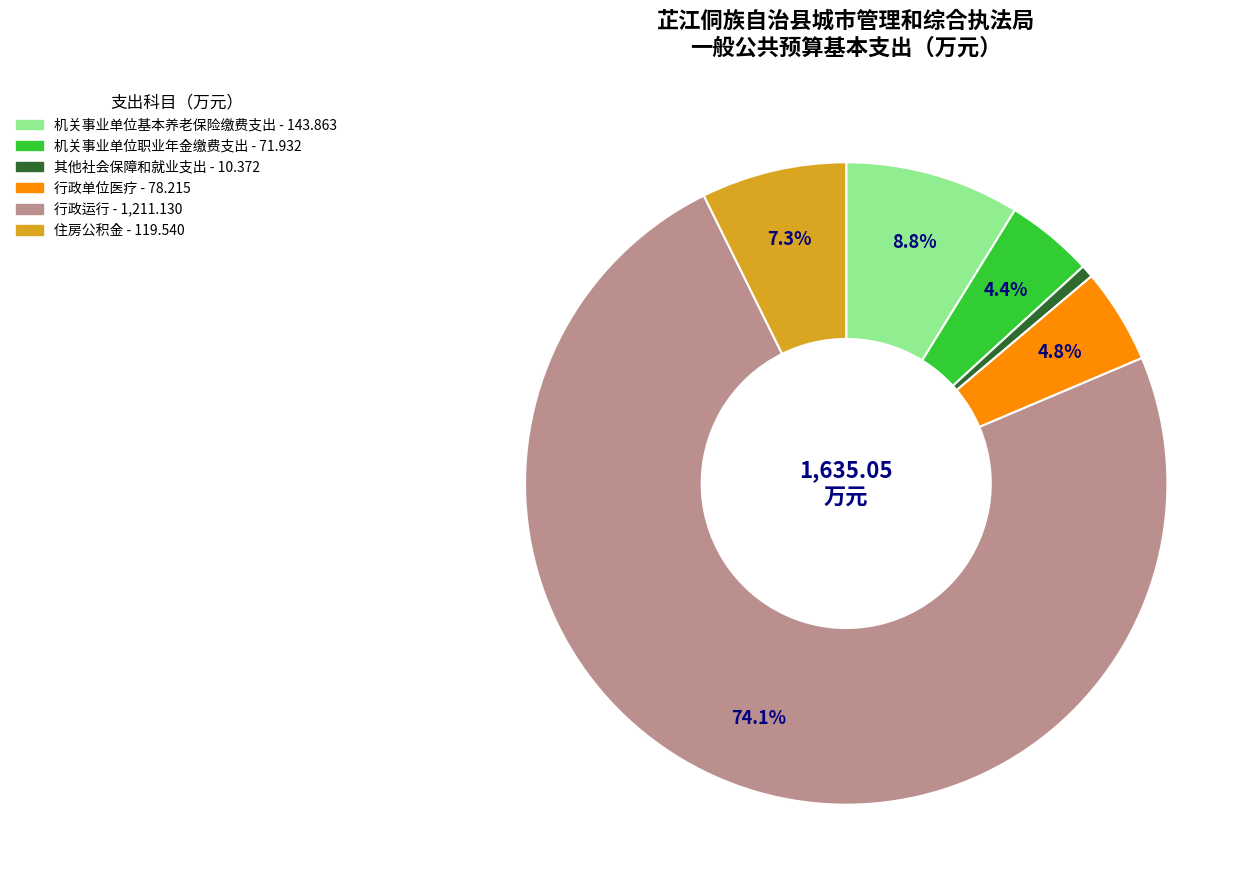

Which category has the biggest portion of the pie?

行政运行